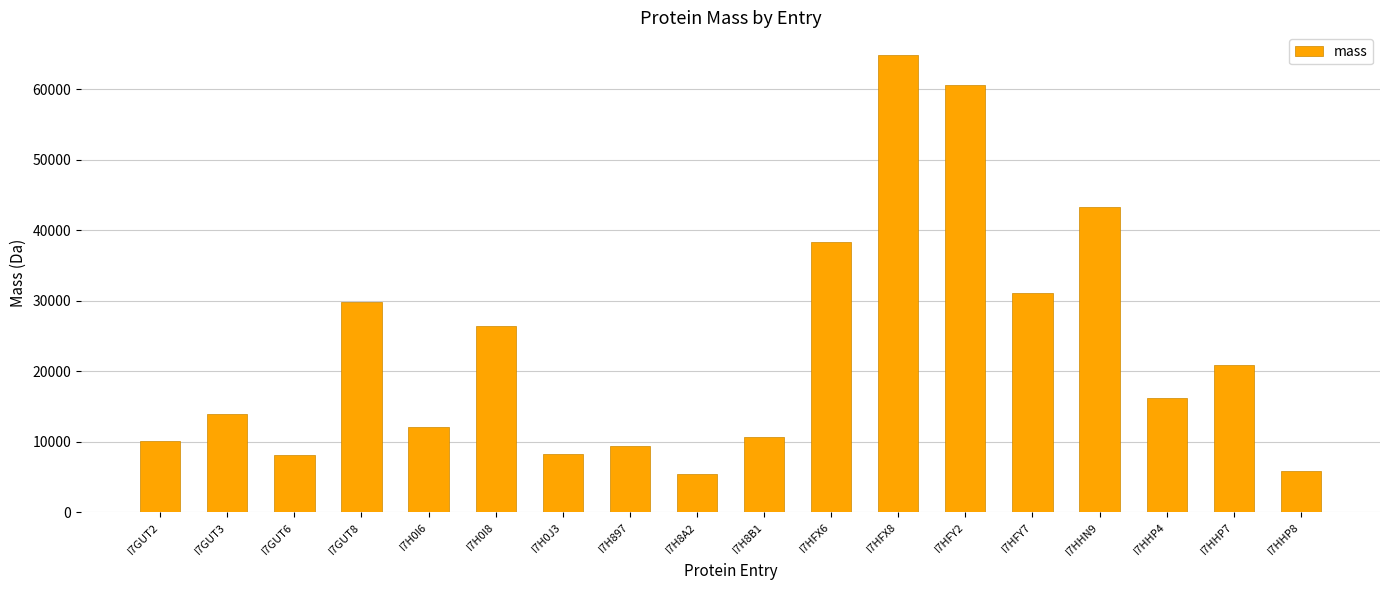

Does the chart contain stacked bars?

No